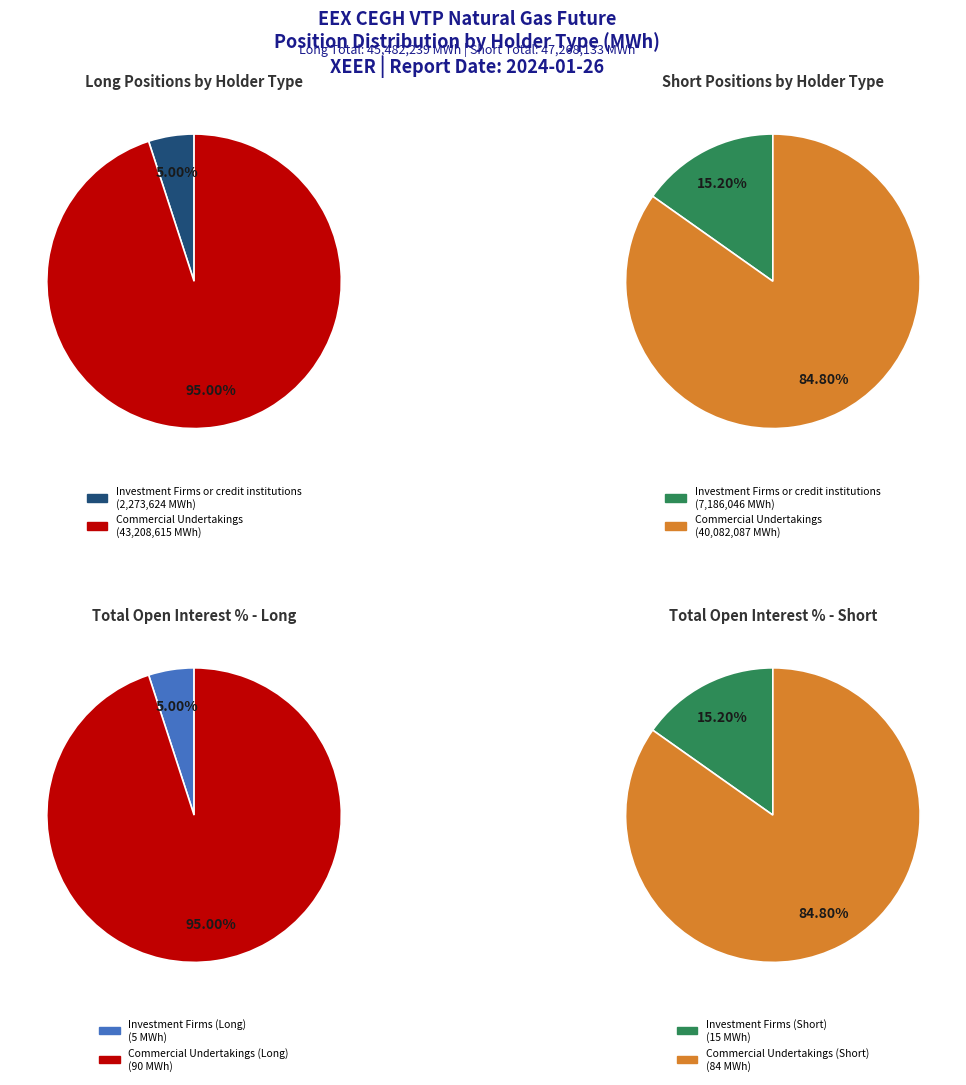

Which slice is the largest?

Commercial Undertakings